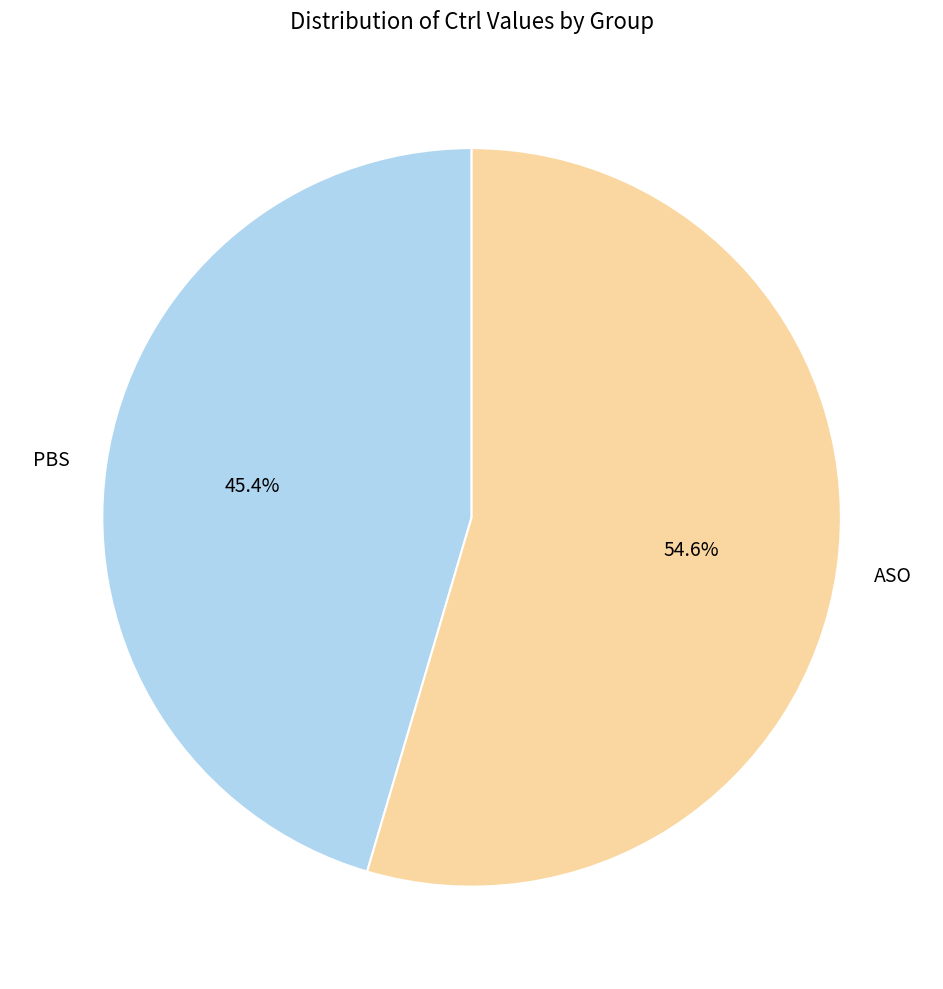

Combined, do ASO and PBS account for over 50%?

Yes